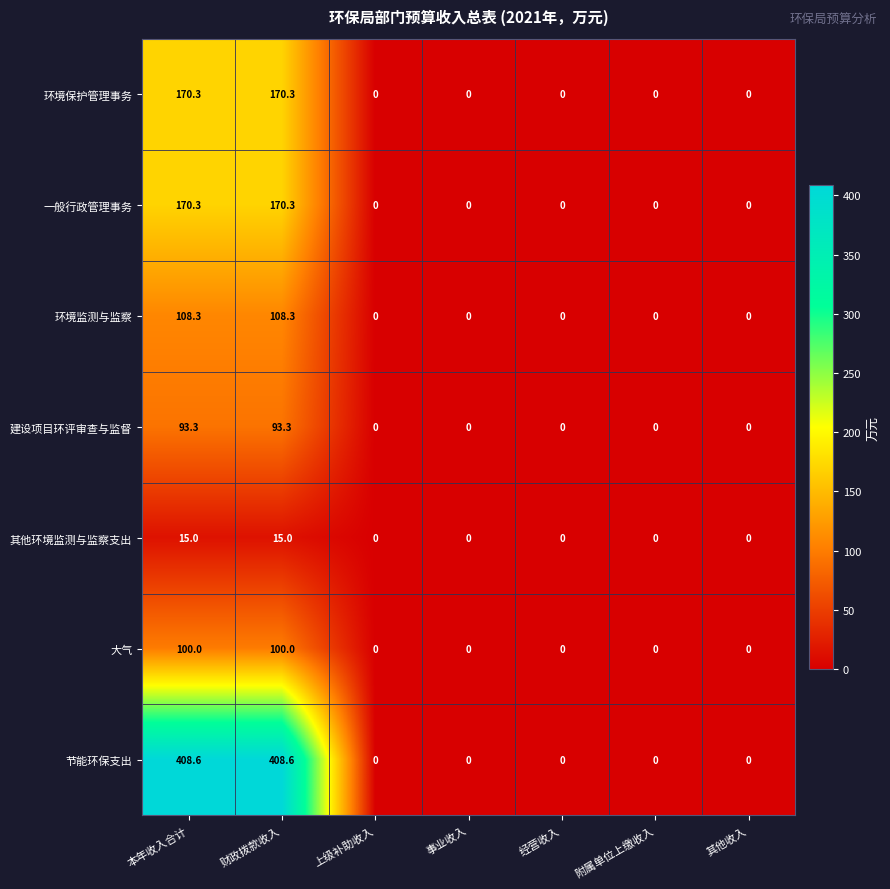

What is the total value across all series at 财政拨款收入?

1065.8